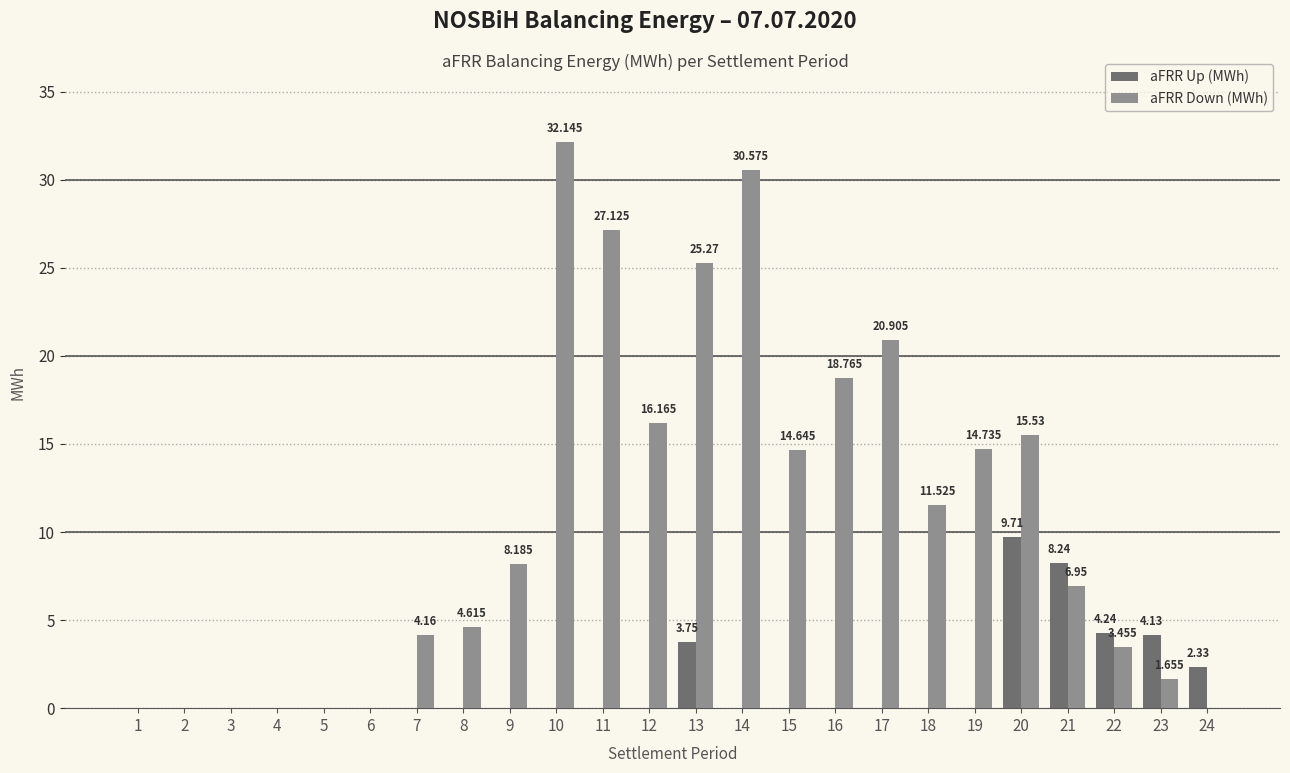

What is the maximum value for aFRR Down (MWh)?

32.1